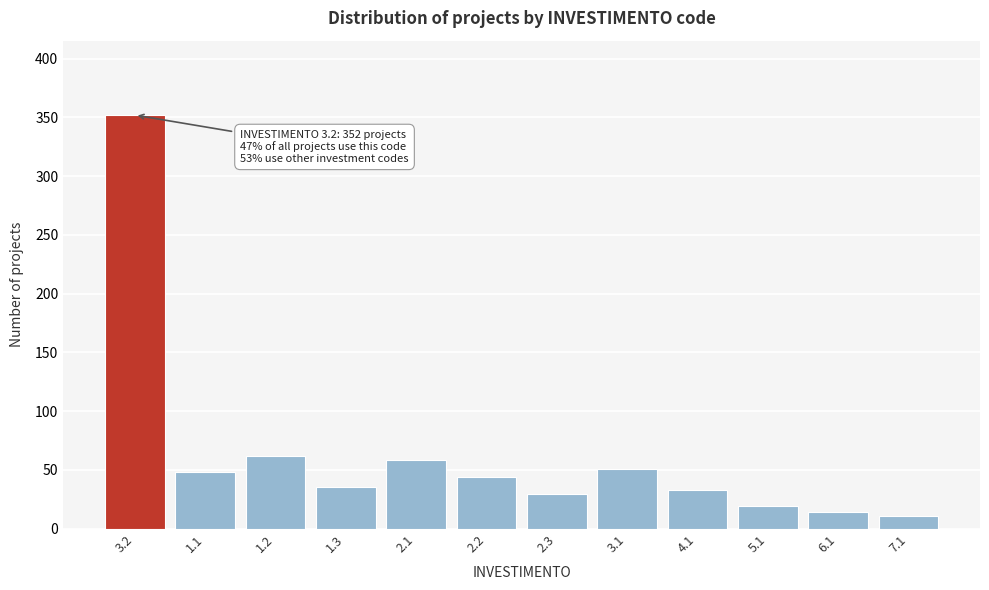

Reading right to left, list all the values displayed in this chart.

7.1=11	6.1=14	5.1=19	4.1=33	3.1=51	2.3=29	2.2=44	2.1=58	1.3=35	1.2=62	1.1=48	3.2=352